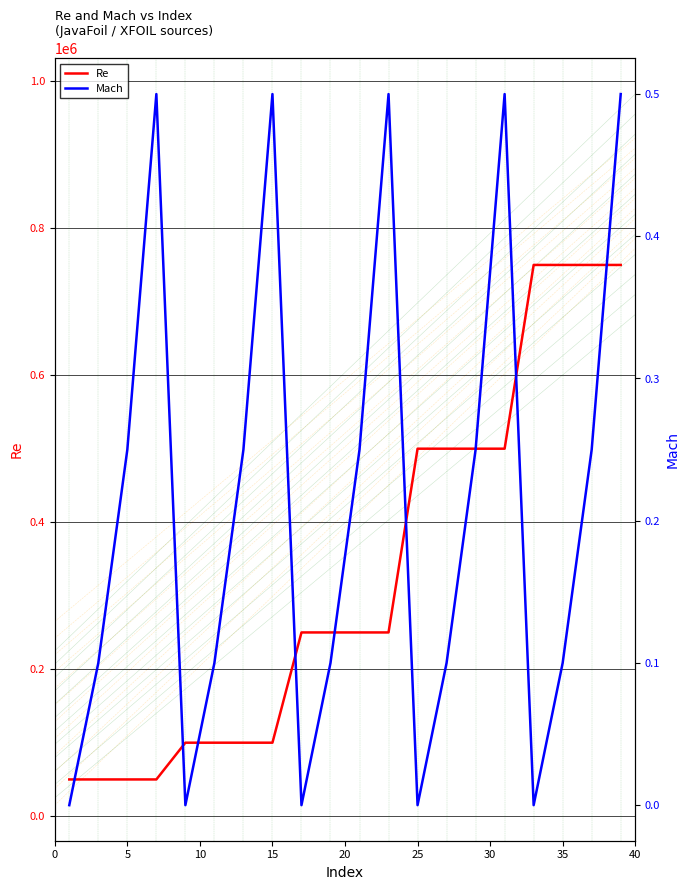

The value of Re at 25 is 500000. True or false?

True